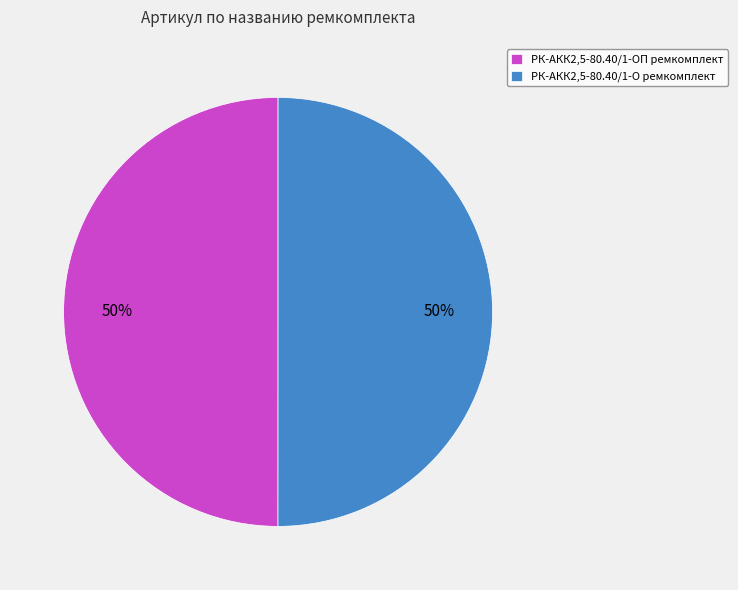

Is the sum of РК-АКК2,5-80.40/1-ОП ремкомплект and РК-АКК2,5-80.40/1-О ремкомплект greater than half?

Yes